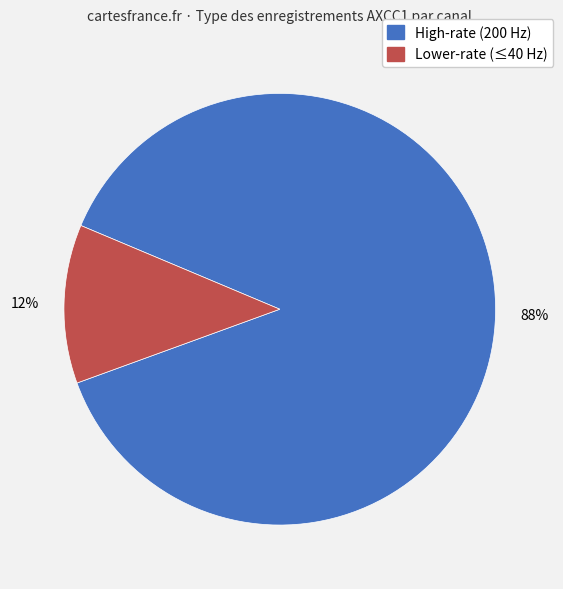

To the nearest percent, what is the difference between the High-rate (200 Hz) and Lower-rate (≤40 Hz) slice percentages?

76%